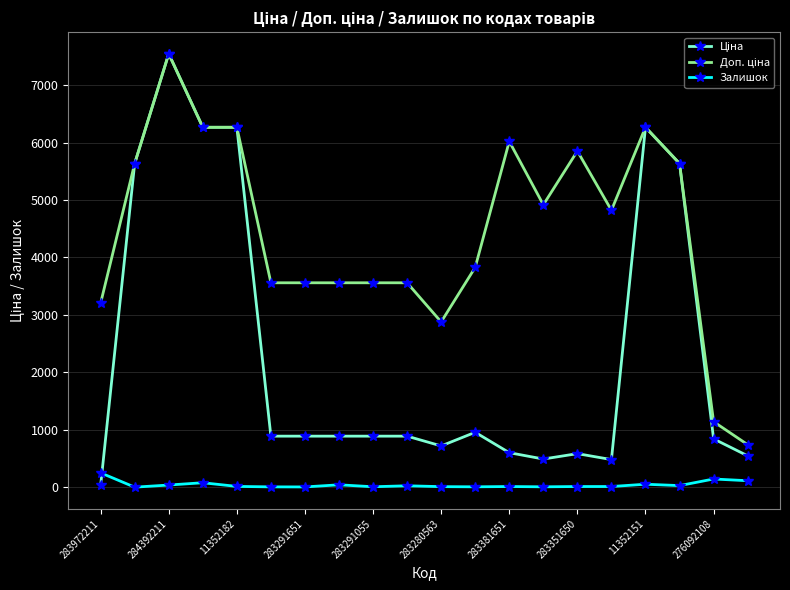

Count the number of categories in the chart.

20